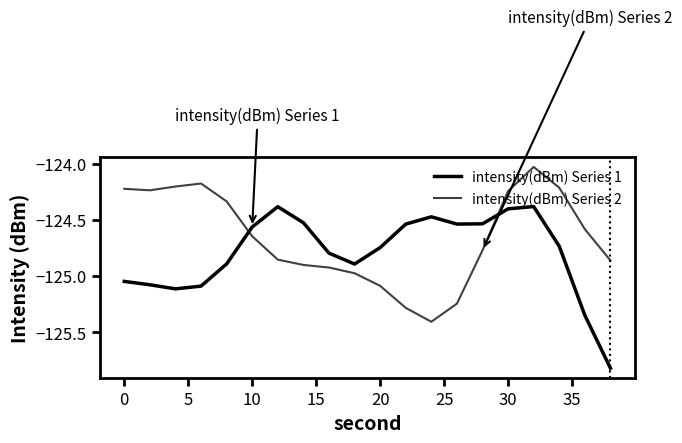

What is the sum of all intensity(dBm) Series 1 values?

-2495.9